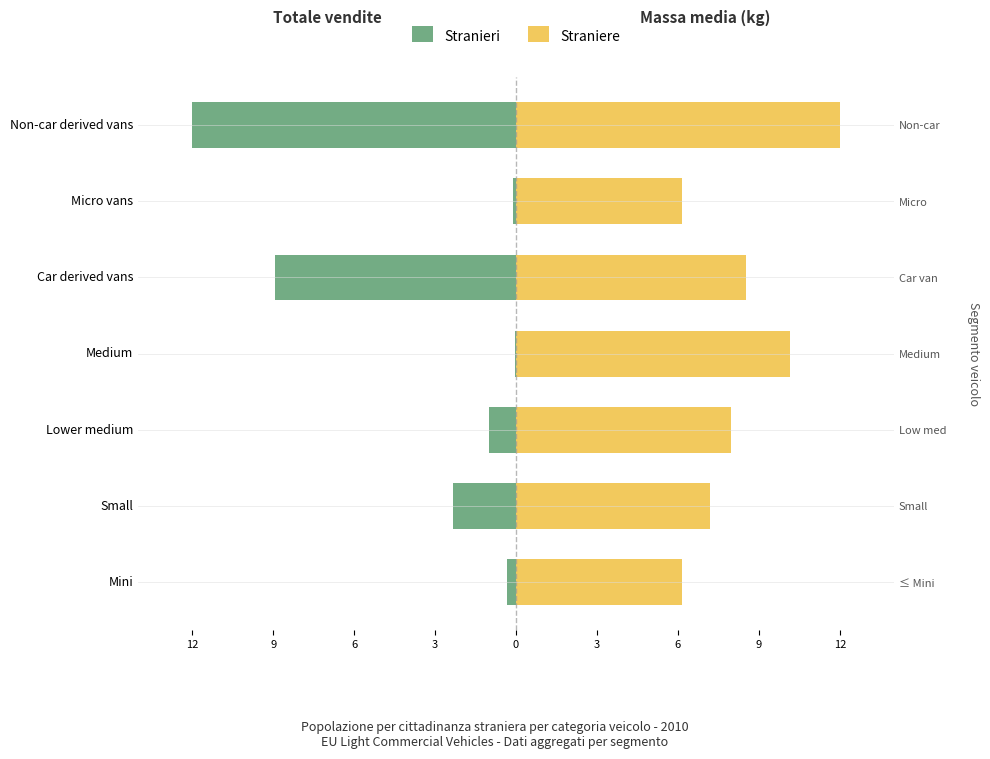

Reading right to left, extract all data points from this chart.

Stranieri: -12.0	-0.1	-8.9	-0.0	-1.0	-2.3	-0.3
Straniere: 12.0	6.1	8.5	10.1	8.0	7.2	6.1